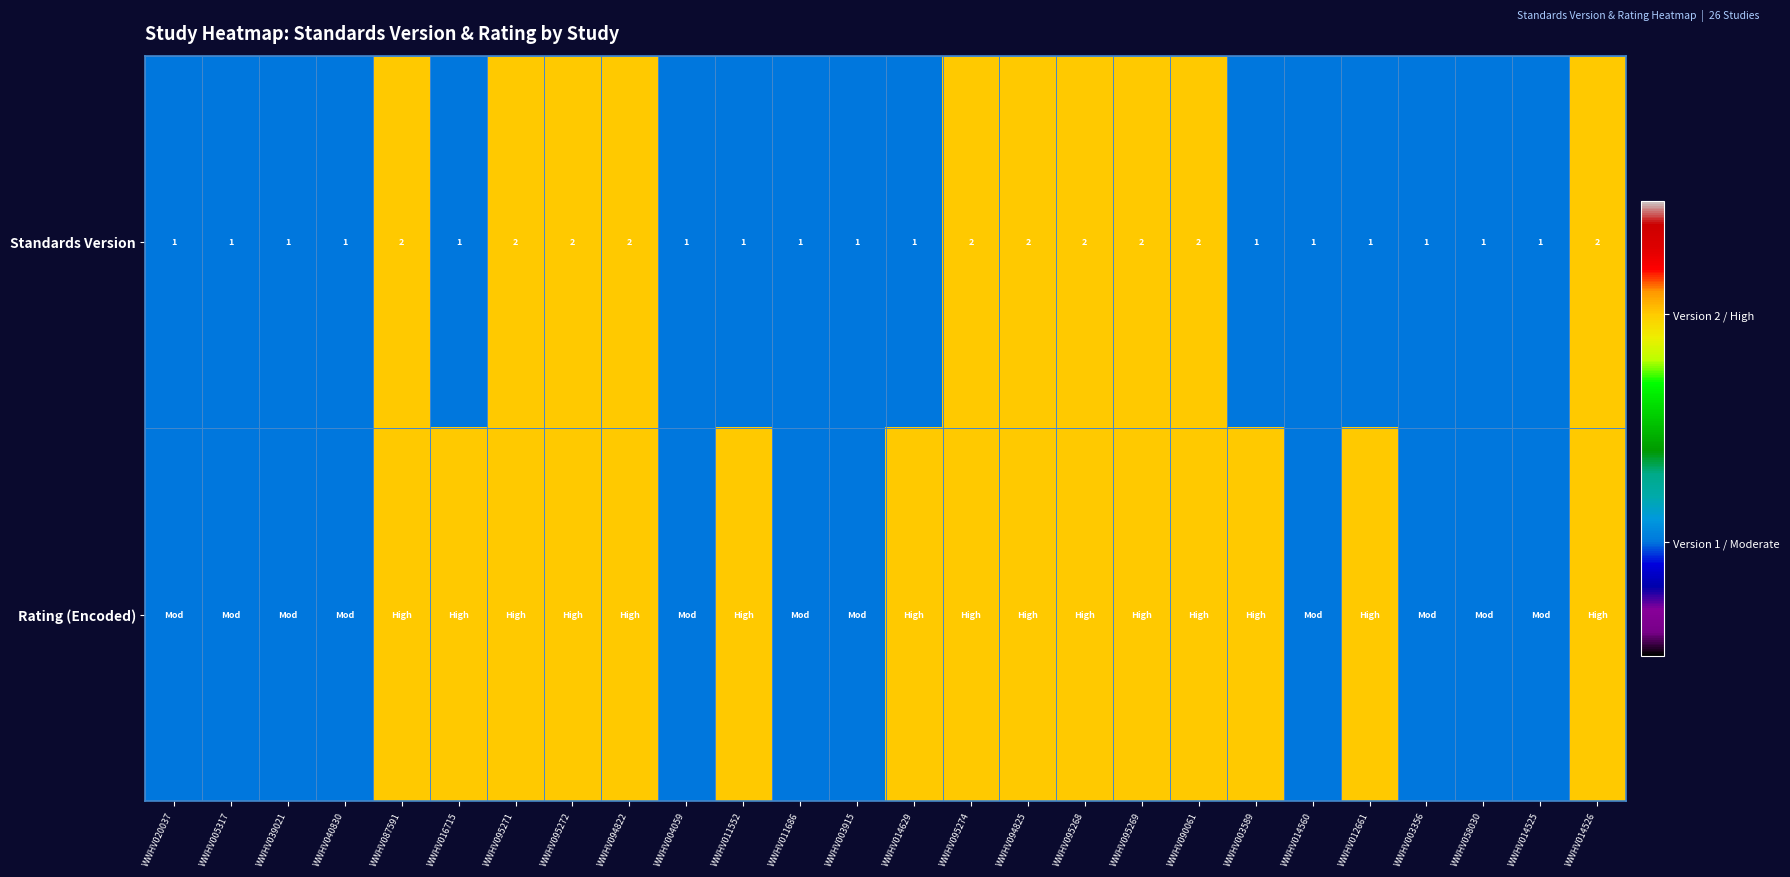

What is the sum of all Standards Version values?

36